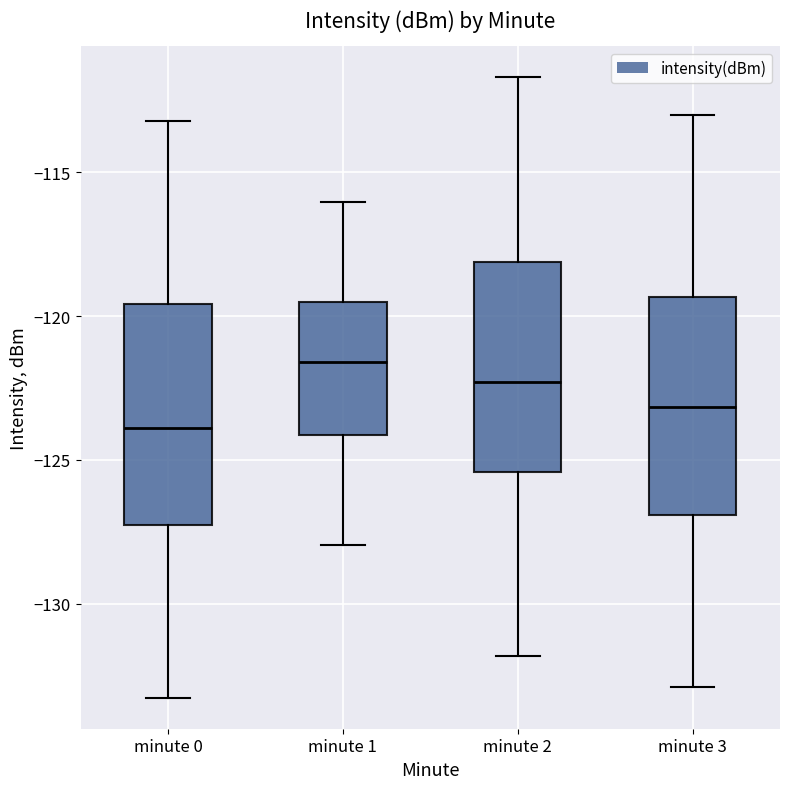

Where does the median line of the box for minute 1 sit on the y-axis? The values are not printed on the chart, so give them approximately, as read against the axis.

-121.5